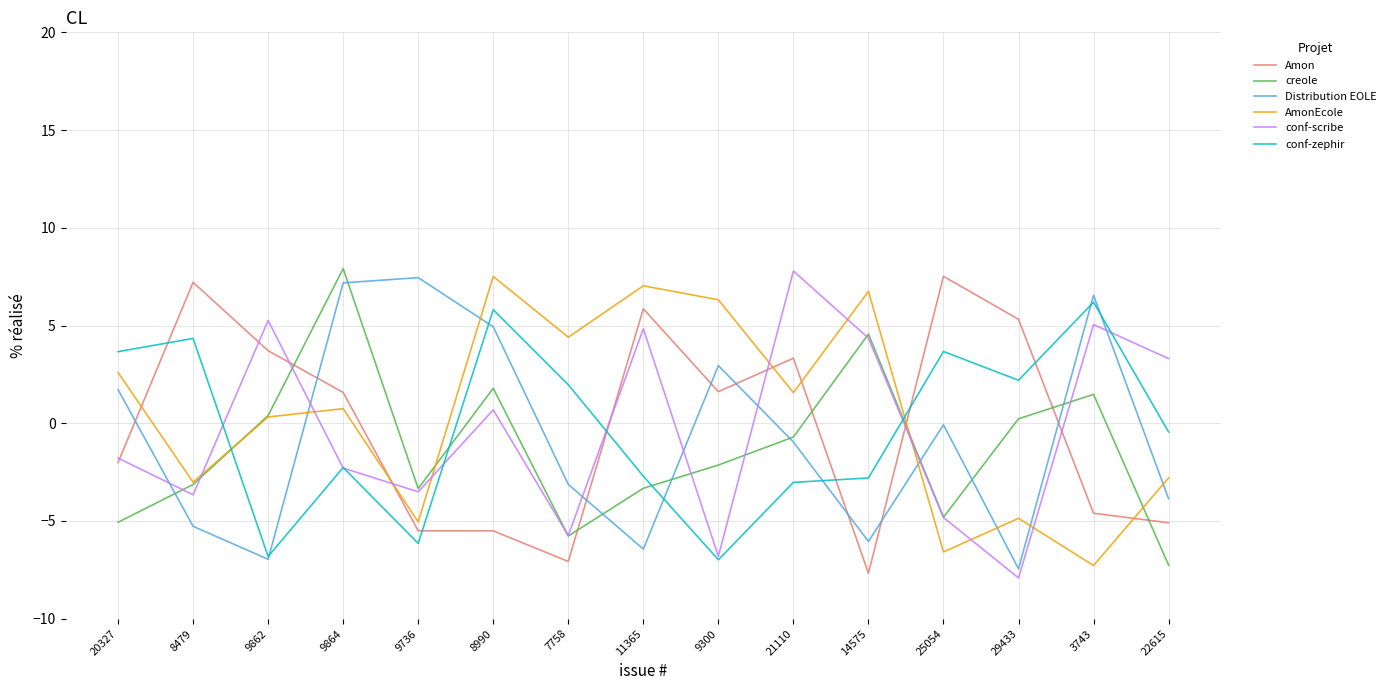

What position from the right is 3743?

2